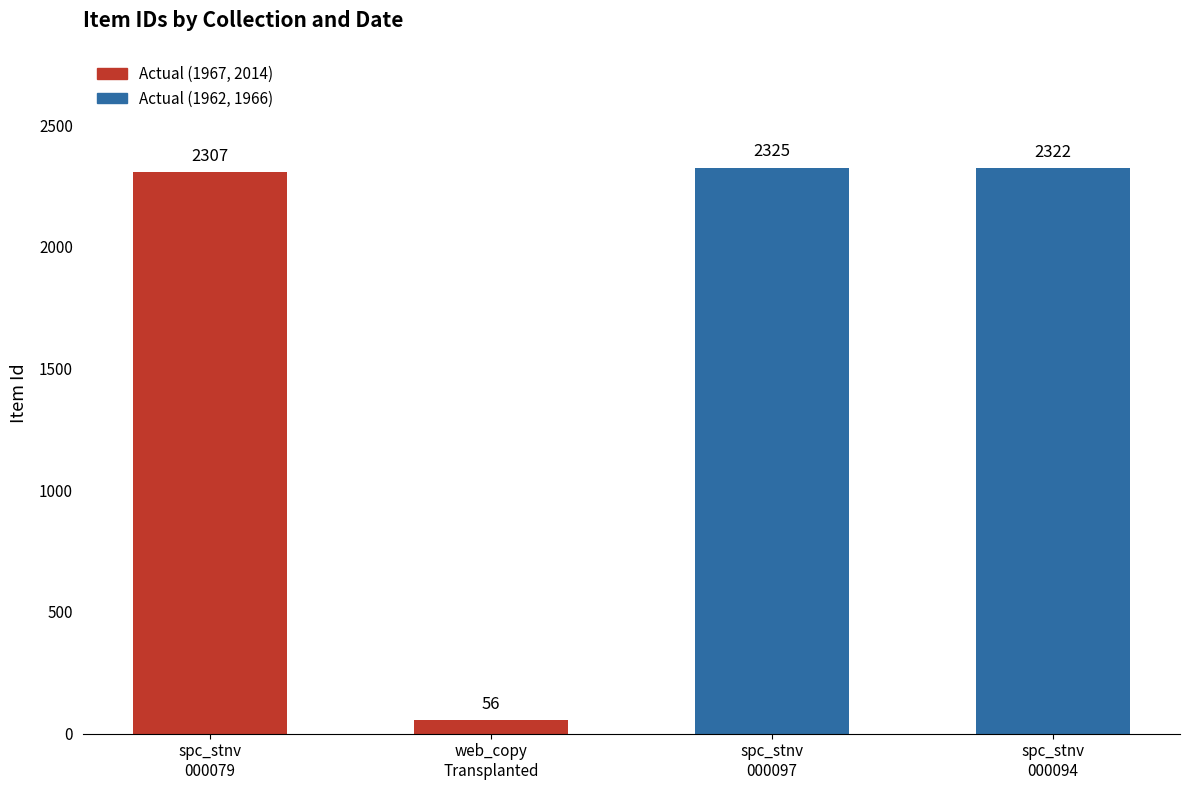

Reading left to right, extract all data points from this chart.

spc_stnv
000079=2307	web_copy
Transplanted=56	spc_stnv
000097=2325	spc_stnv
000094=2322